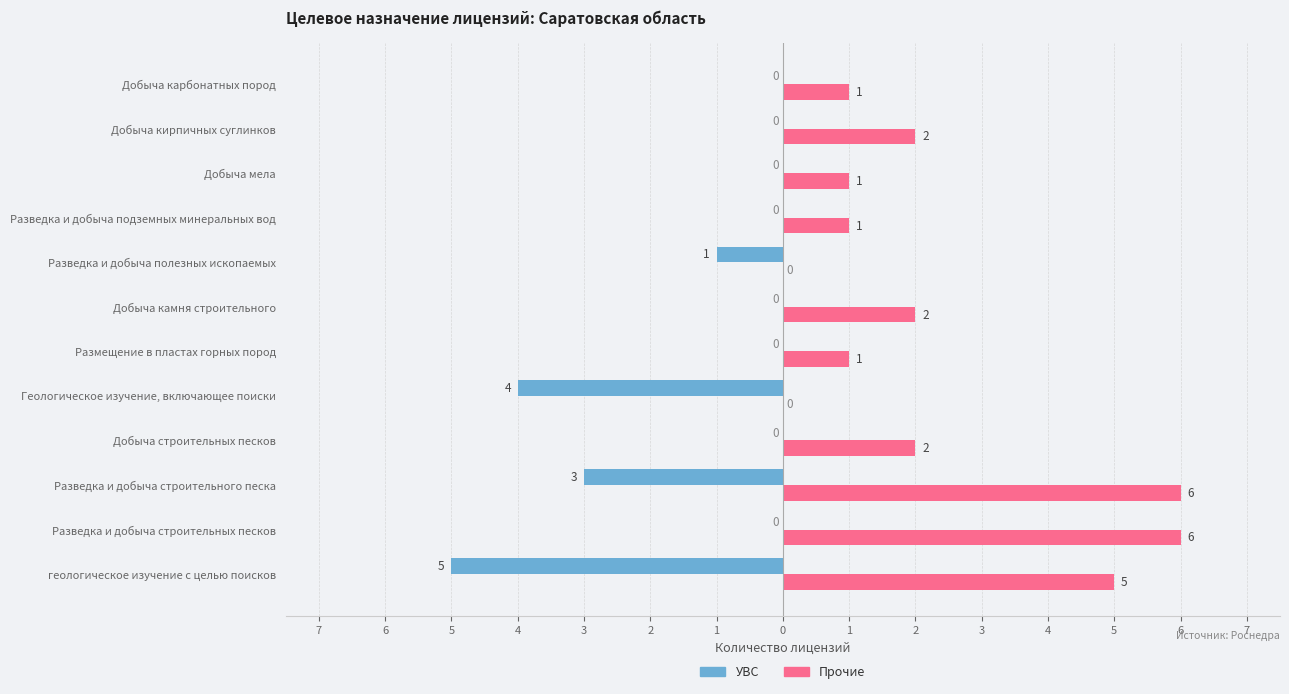

What are all the series names shown in the legend?

УВС, Прочие